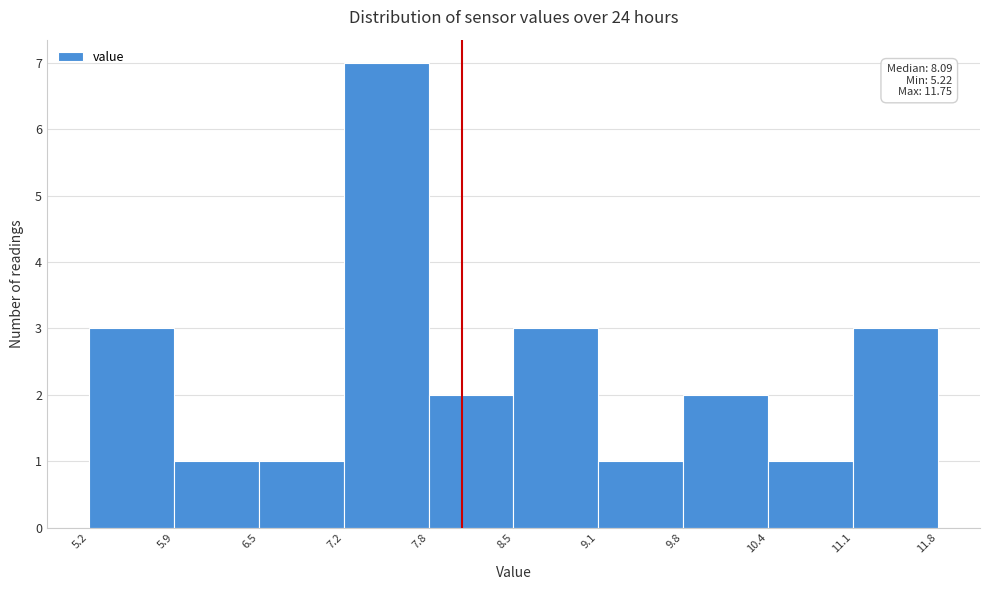

Which range on the x-axis has the tallest bar?

7.2 to 7.8